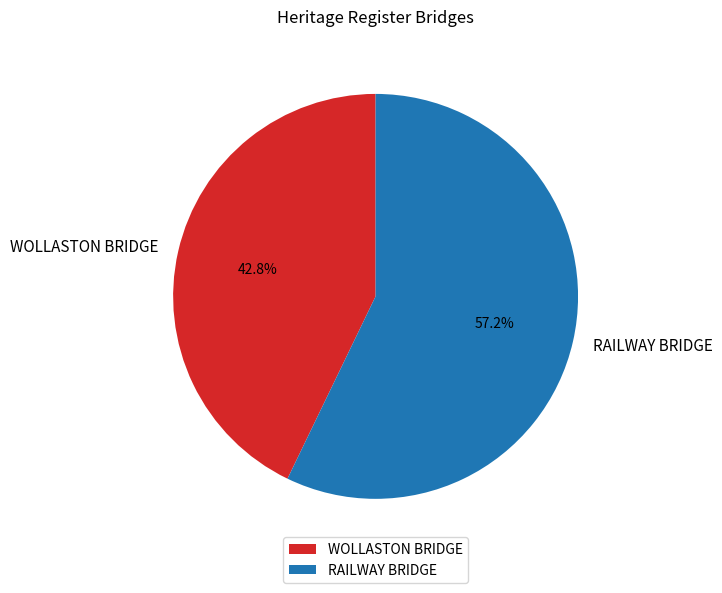

Which has a higher value, RAILWAY BRIDGE or WOLLASTON BRIDGE?

RAILWAY BRIDGE